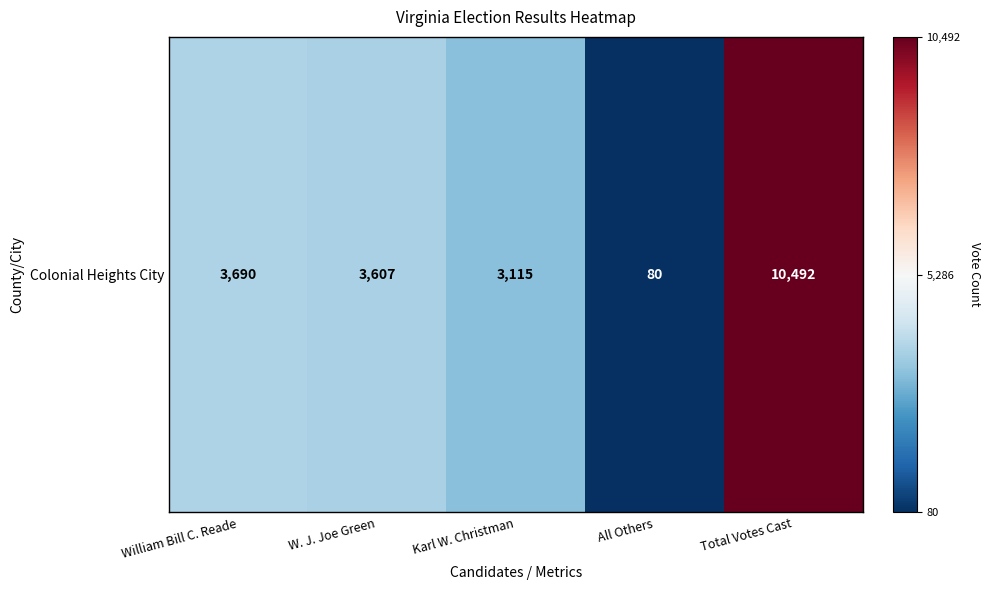

At which label is the value closest to 5286?

William Bill C. Reade